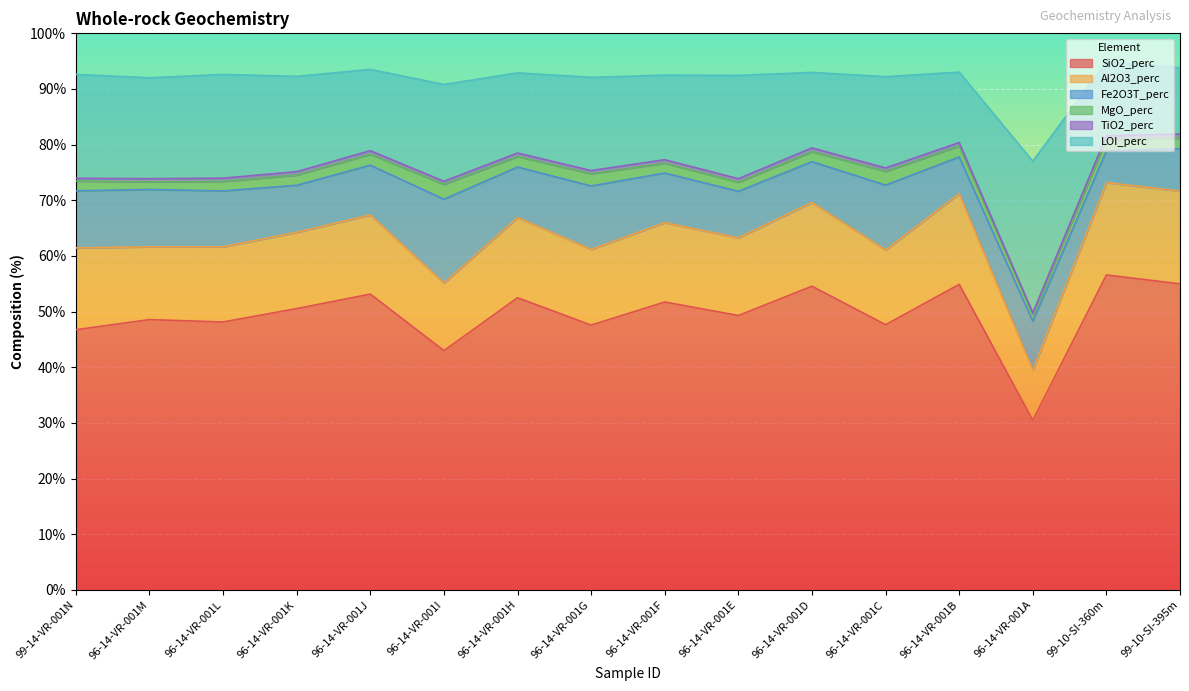

Which has a higher value, 99-10-SI-395m or 99-14-VR-001N?

99-10-SI-395m